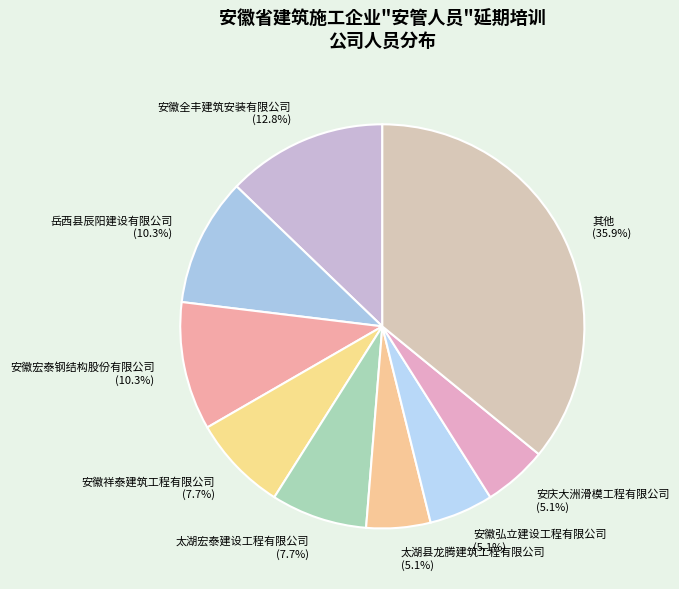

Which slice is the largest?

其他 (35.9%)